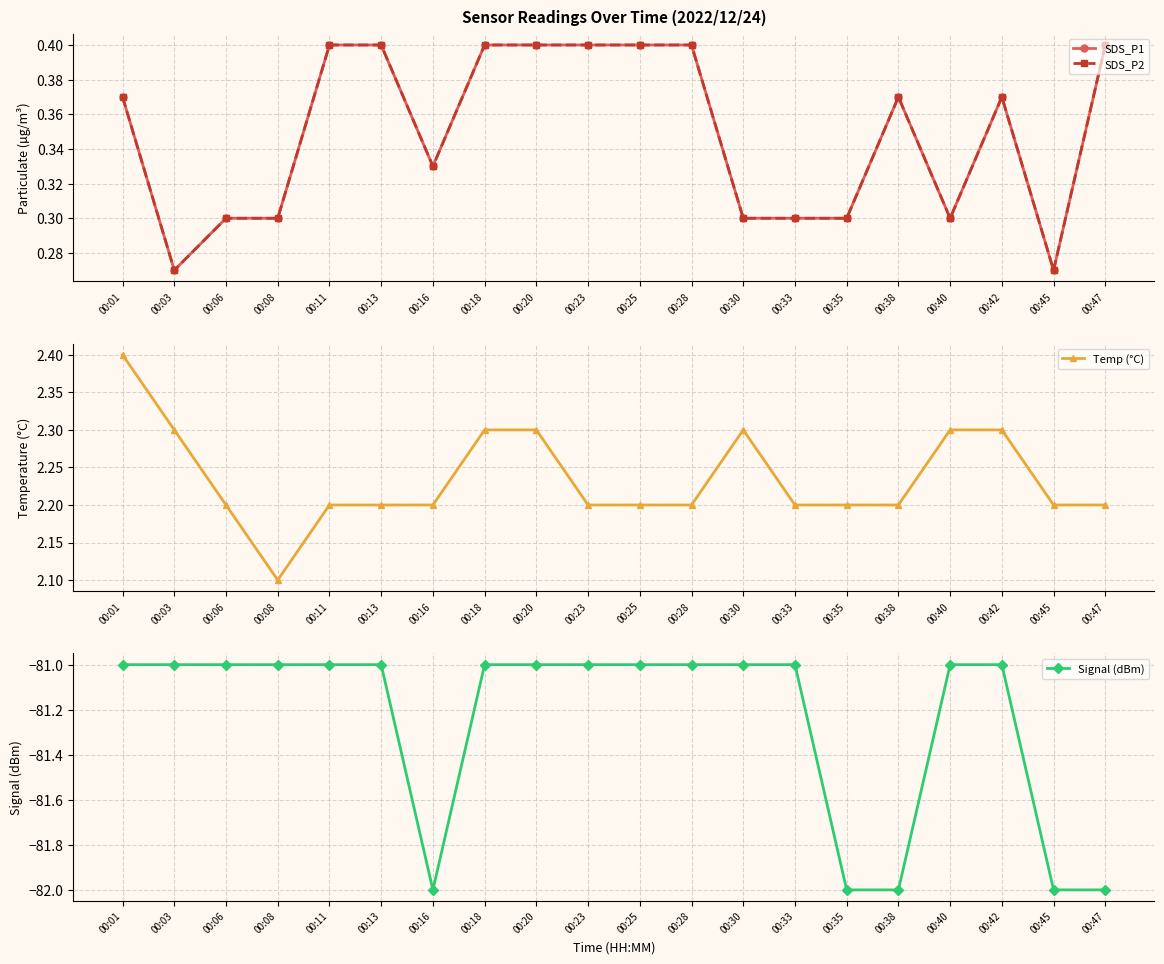

At which category does the chart reach its peak across all series?

00:01